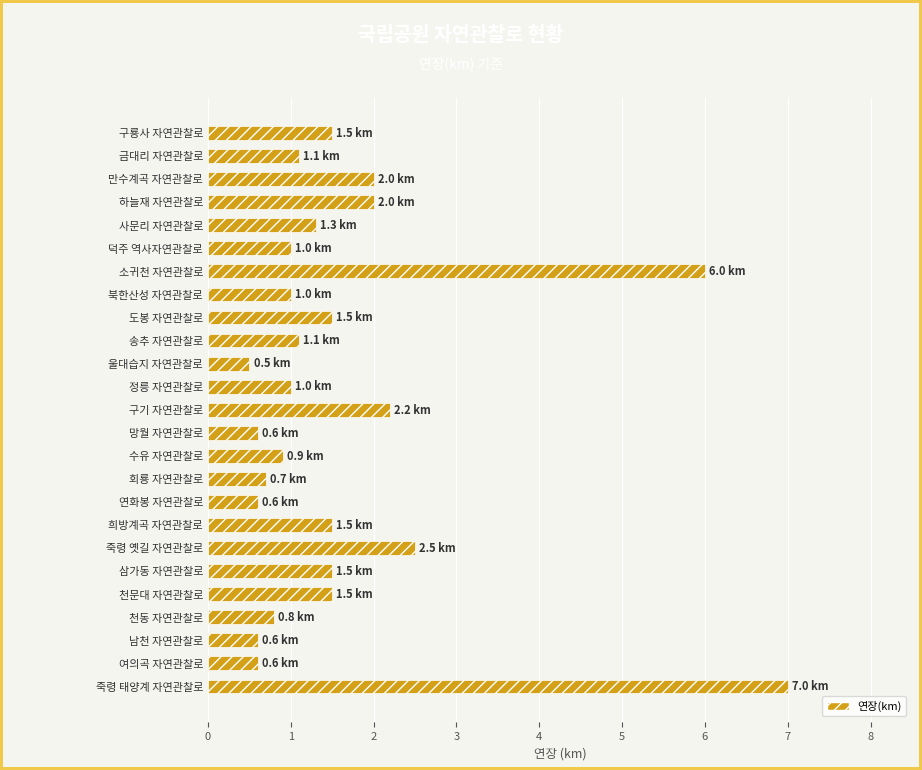

What is the difference between the maximum and minimum values?

6.5